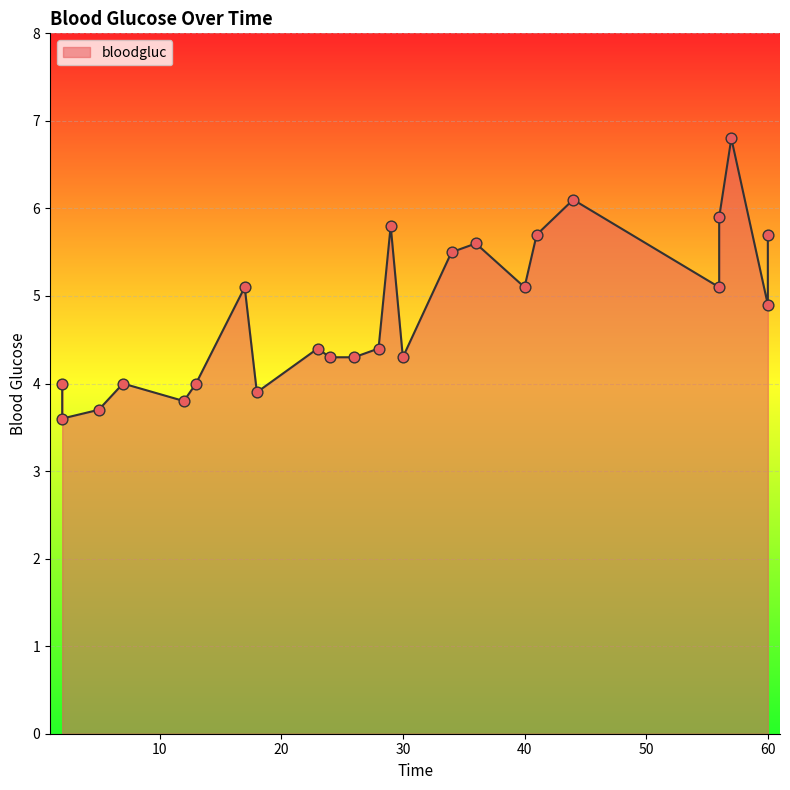

What is the change in value from 2 to 56?

+2.3